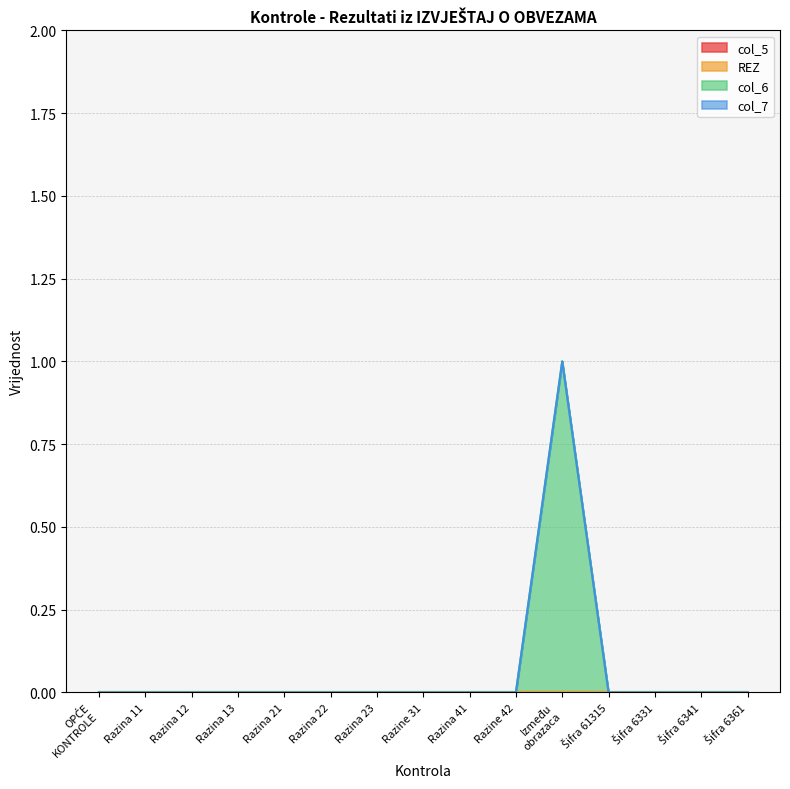

Reading right to left, transcribe all the data shown in this chart.

col_5: 15=0	14=0	13=0	12=0	11=0	10=0	9=0	8=0	7=0	6=0	5=0	4=0	3=0	2=0	1=0
REZ: 15=0	14=0	13=0	12=0	11=0	10=0	9=0	8=0	7=0	6=0	5=0	4=0	3=0	2=0	1=0
col_6: 15=0	14=0	13=0	12=0	11=1	10=0	9=0	8=0	7=0	6=0	5=0	4=0	3=0	2=0	1=0
col_7: 15=0	14=0	13=0	12=0	11=0	10=0	9=0	8=0	7=0	6=0	5=0	4=0	3=0	2=0	1=0